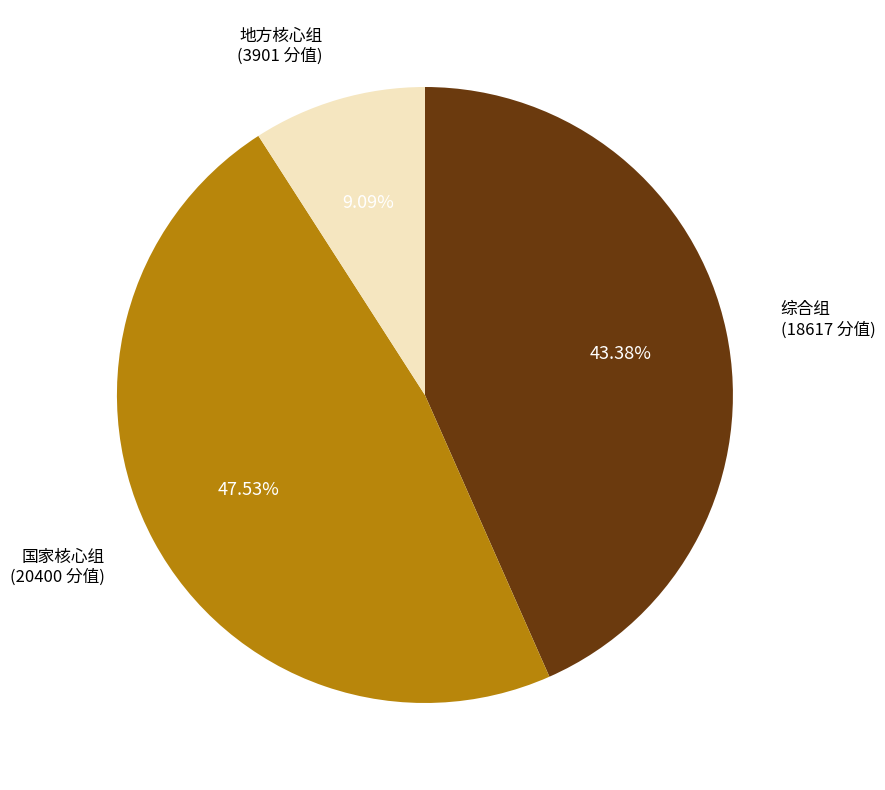

To the nearest percent, what portion does 国家核心组 represent?

48%